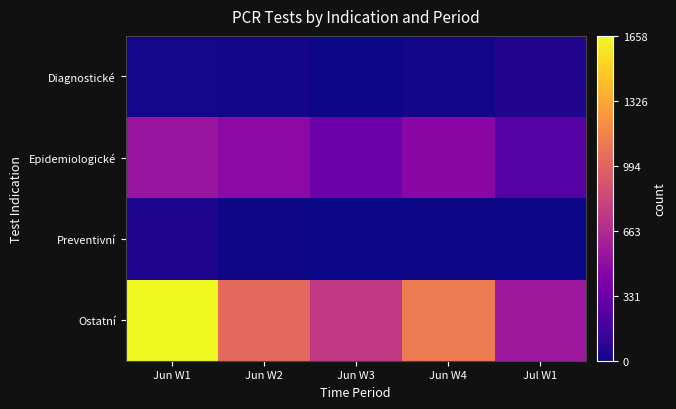

Which series changed the most between Jun W1 and Jun W2?

Ostatní